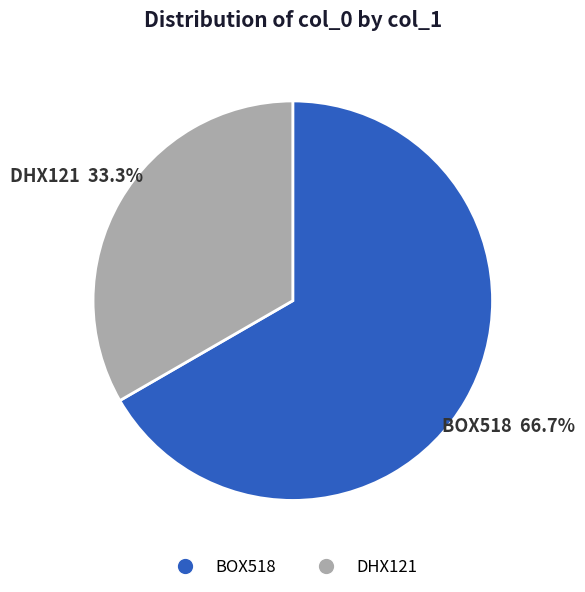

How many slices are in this pie chart?

2